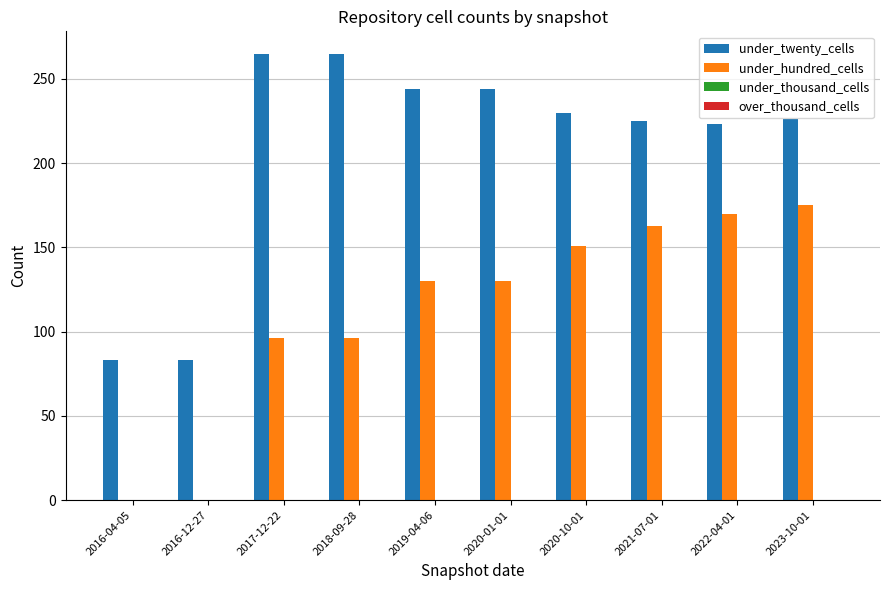

Is the value of under_hundred_cells at 2017-12-22 greater than the value of under_twenty_cells at 2018-09-28?

No